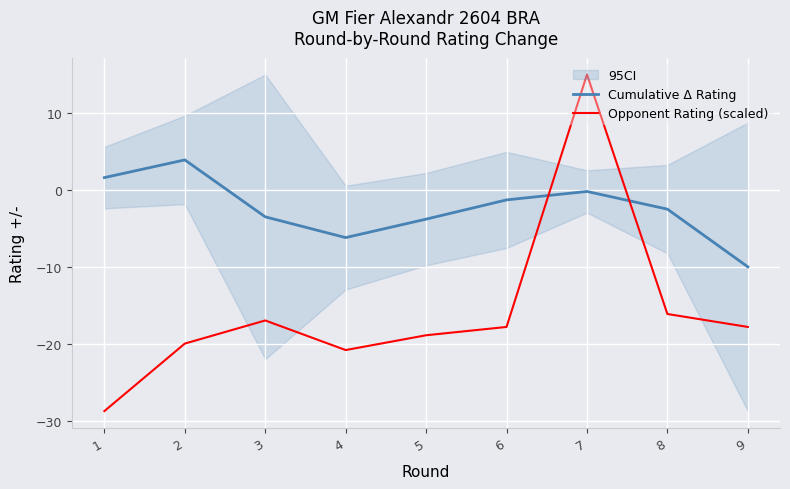

At 5, list the series in order from smallest to largest.

Opponent Rating (scaled), Cumulative Δ Rating